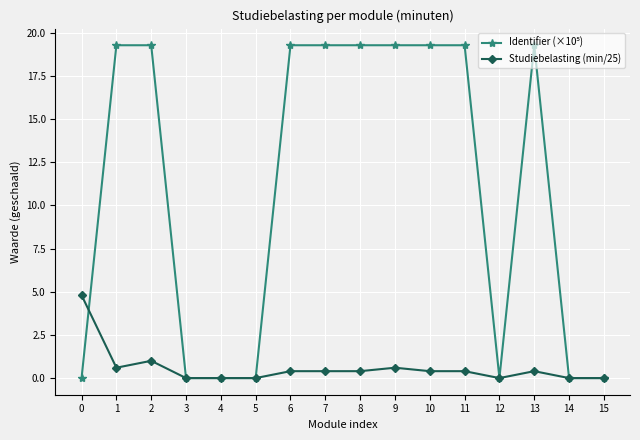

What is the greatest value displayed?

19.3